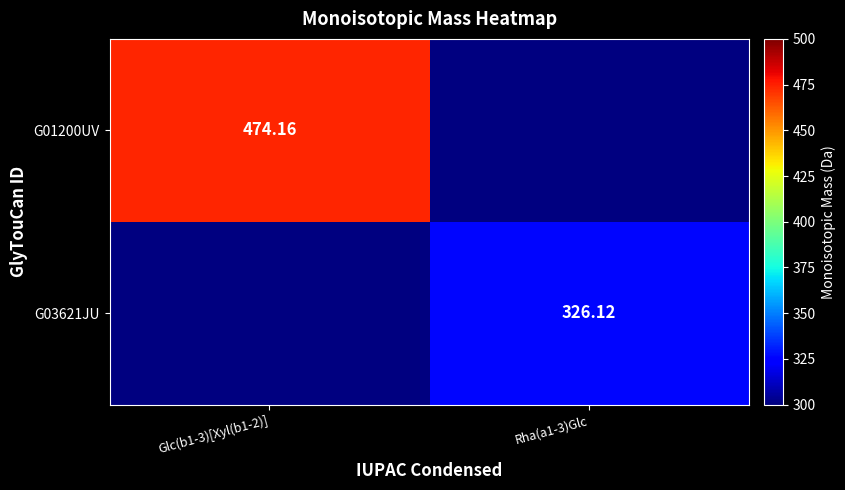

At which label does G03621JU first exceed 326?

Rha(a1-3)Glc